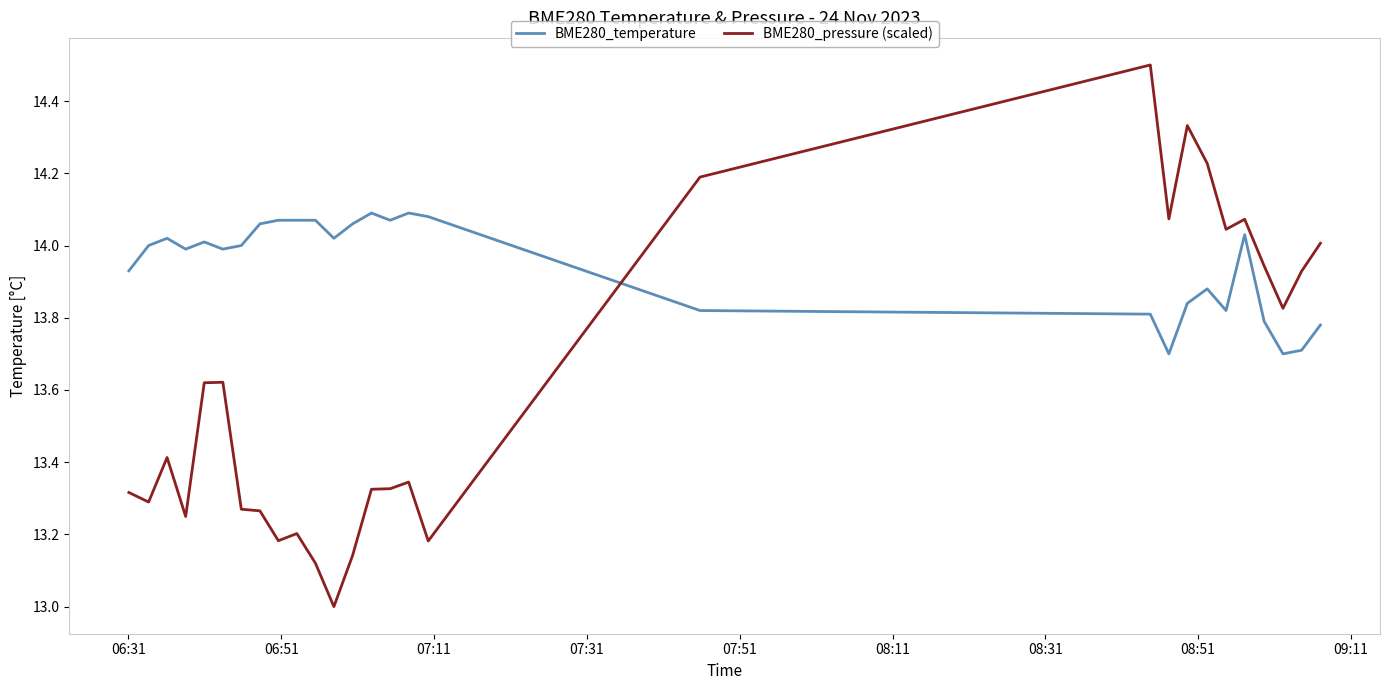

Which series has the largest range (max minus min)?

BME280_pressure (scaled)